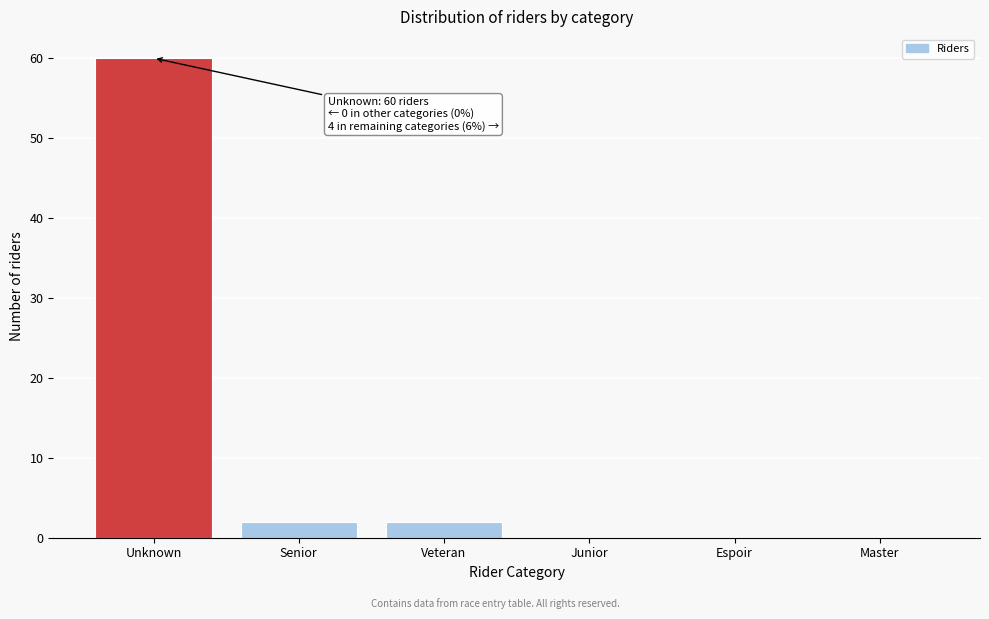

Reading left to right, transcribe all the data shown in this chart.

Unknown=60	Senior=2	Veteran=2	Junior=0	Espoir=0	Master=0